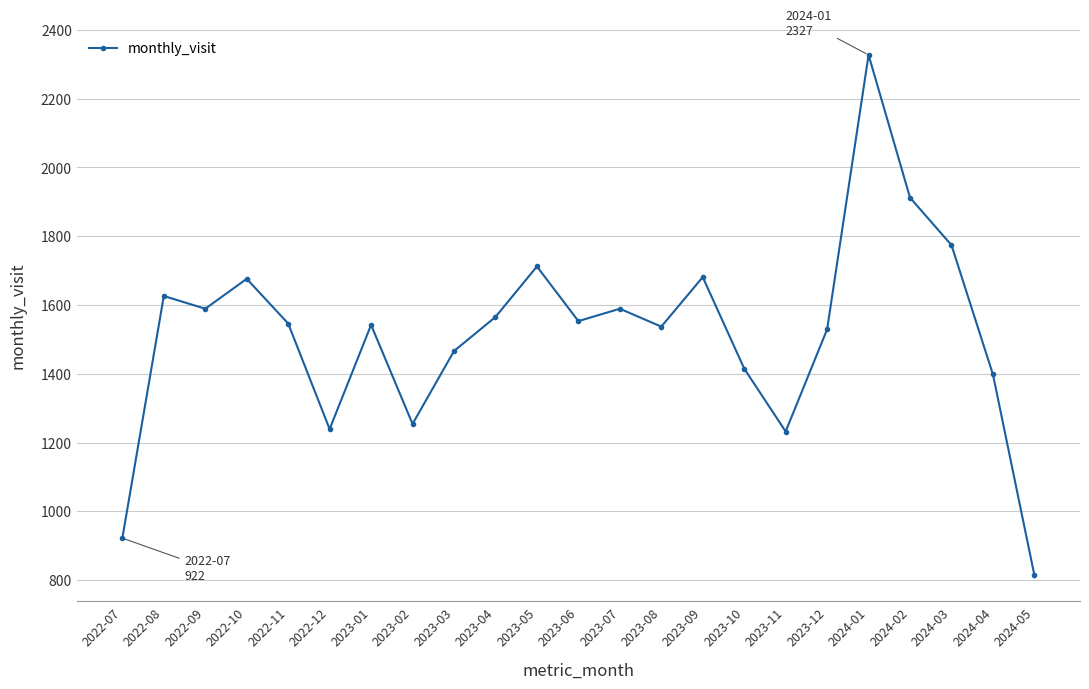

What is the ratio of the value at 2023-11 to the value at 2022-07?

1.3